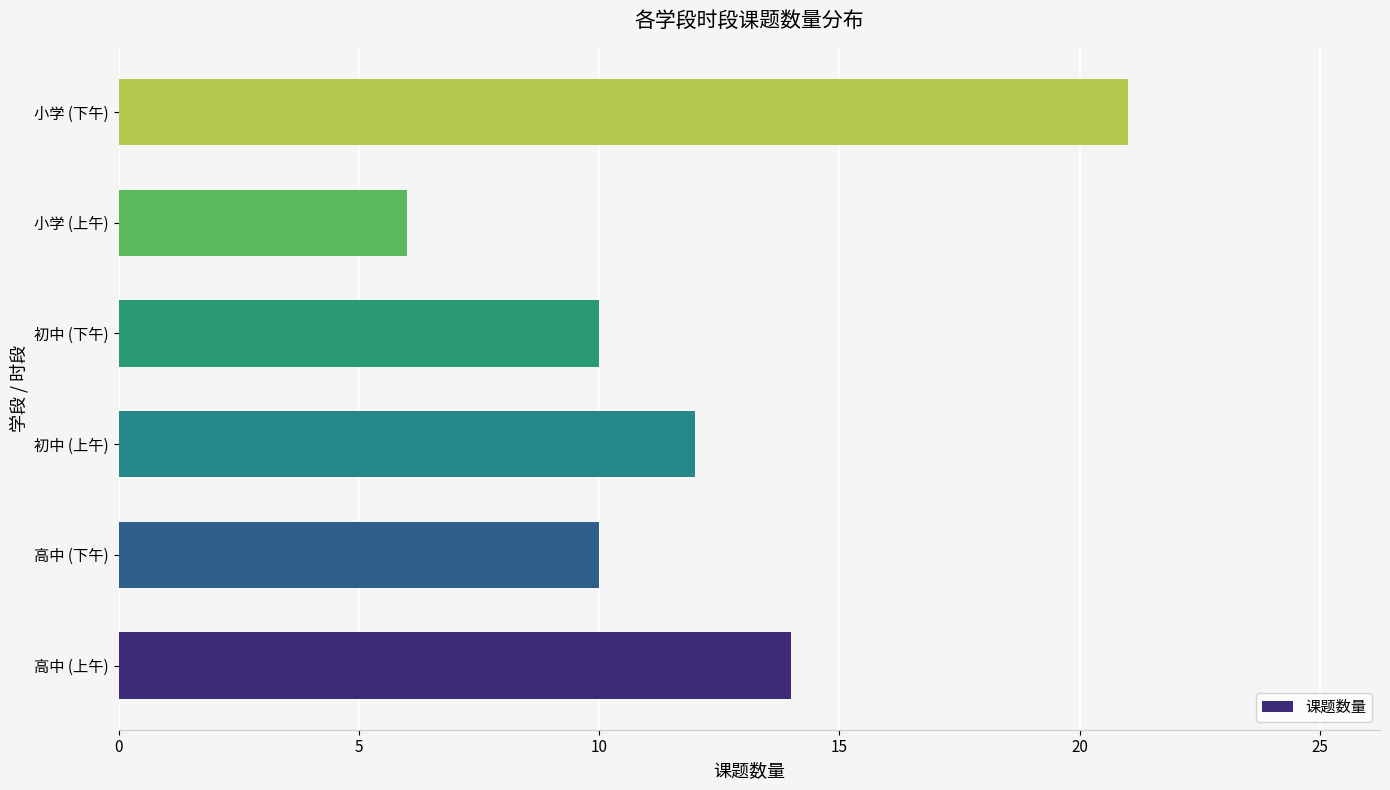

Count the values in the range 10 to 14.

4